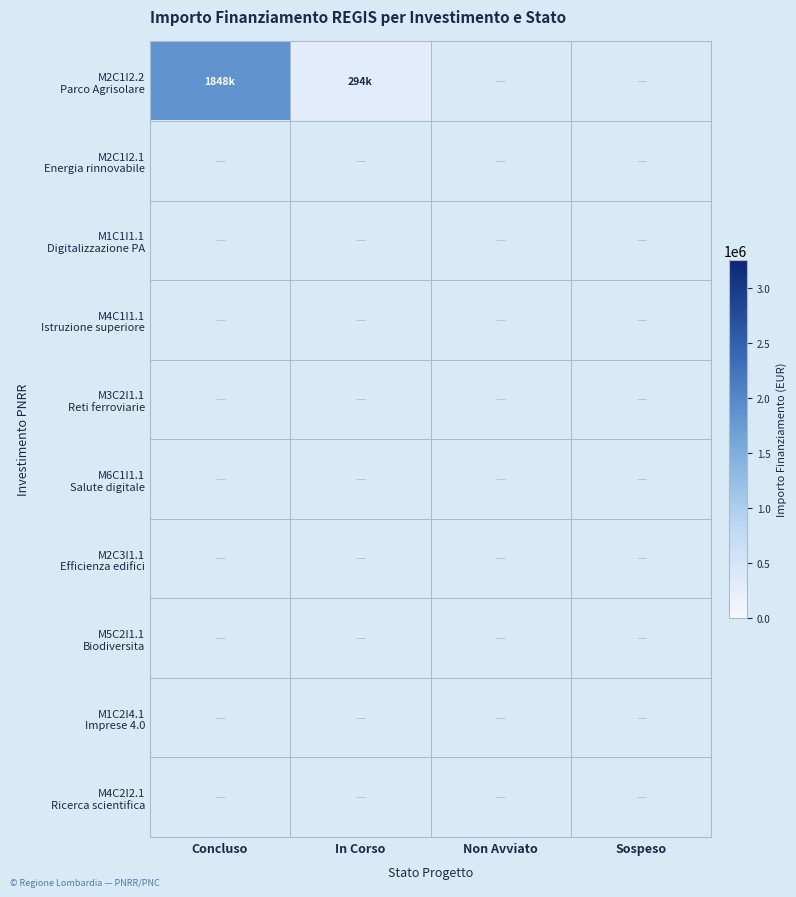

Is the value of M4C1I1.1 Istruzione superiore at In Corso greater than the value of M3C2I1.1 Reti ferroviarie at Sospeso?

No